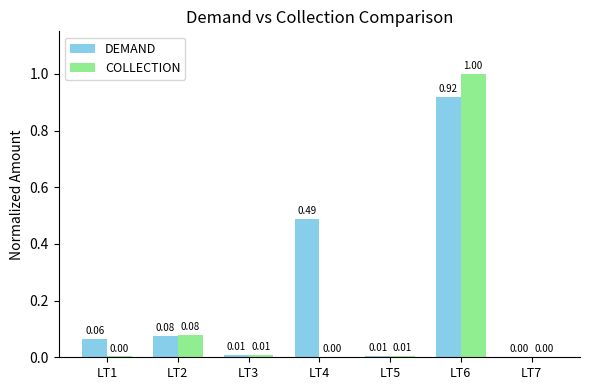

What is the sum of all DEMAND values?

1.6